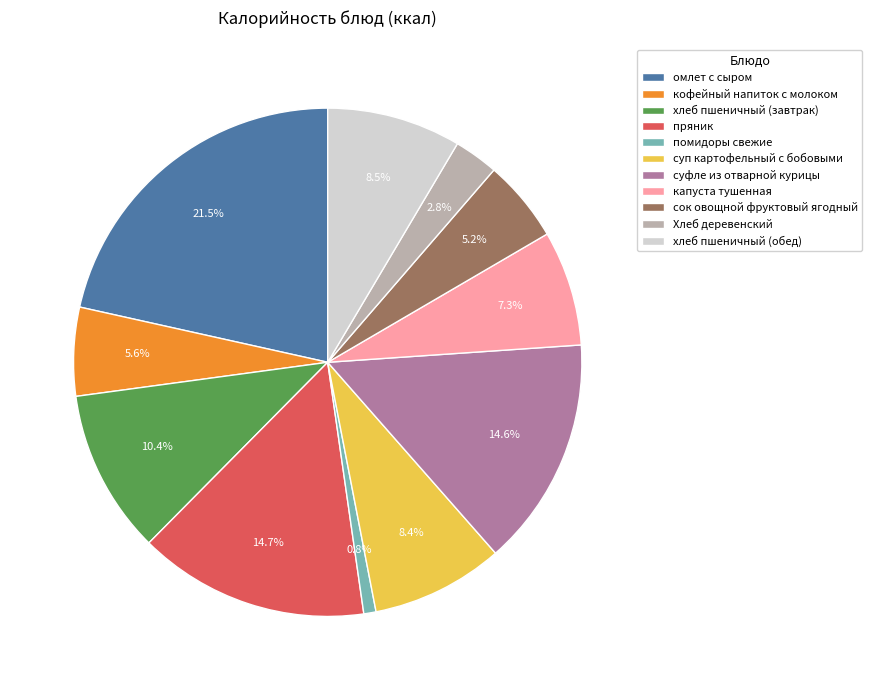

How many slices are in this pie chart?

11